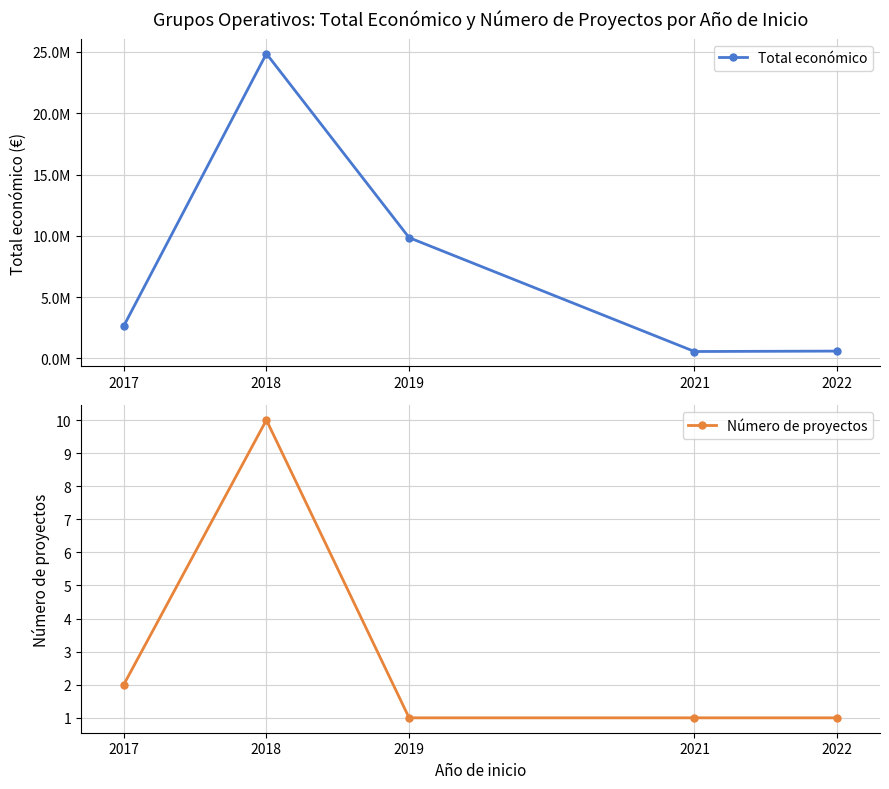

Where is the first local maximum for Total económico?

2018